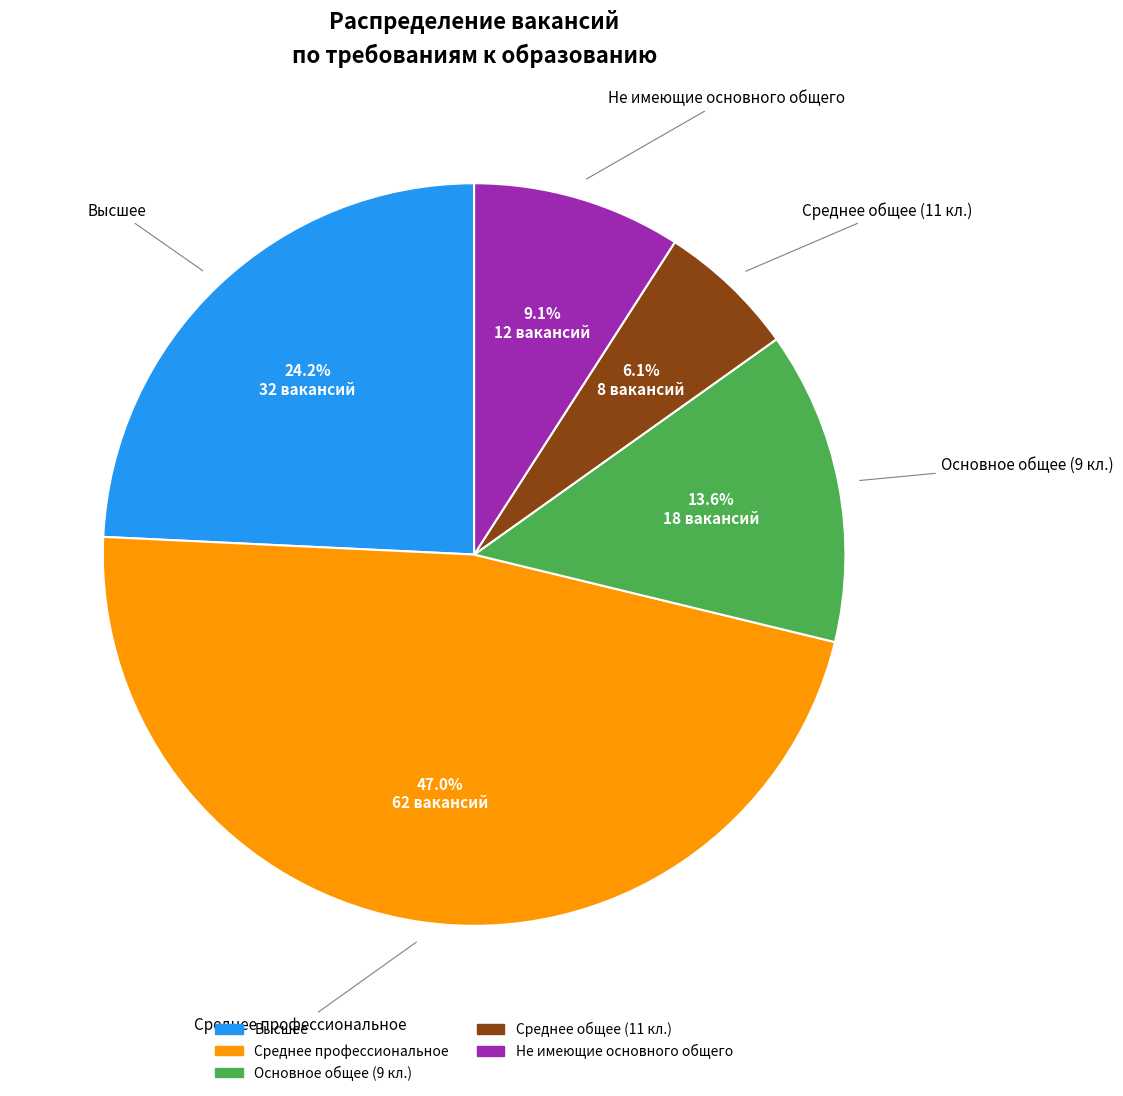

Which has a higher value, Высшее or Среднее профессиональное?

Среднее профессиональное